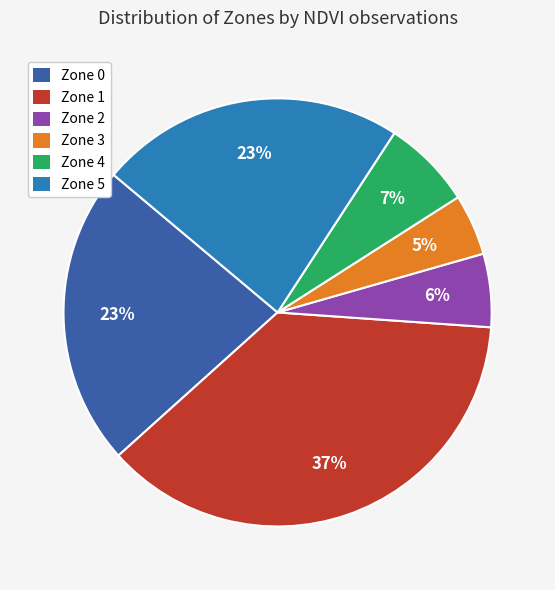

Is it true that Zone 0 is 33% of the pie?

False